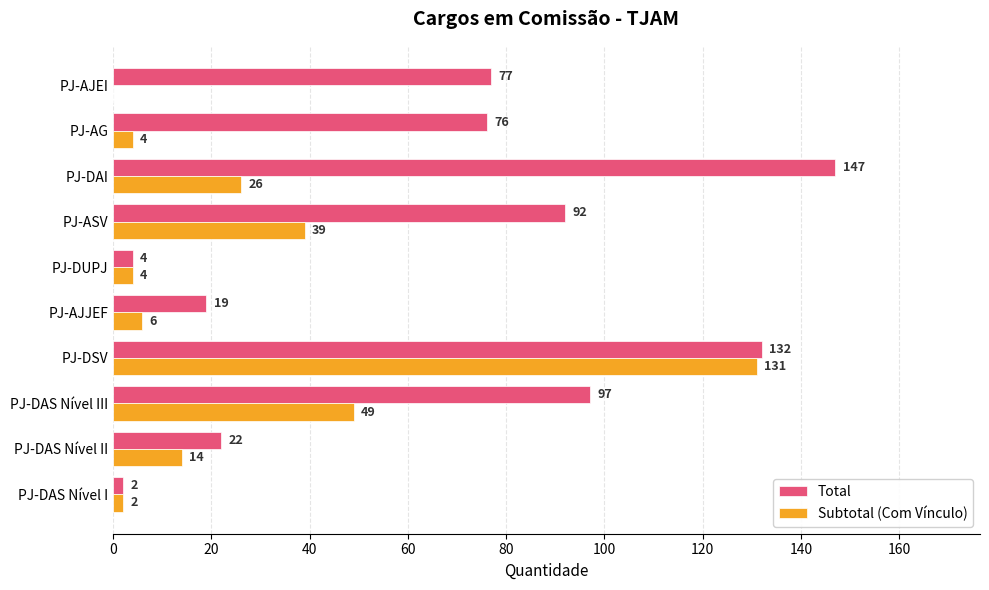

Where is Subtotal (Com Vínculo) nearest to the value 65?

PJ-DAS Nível III